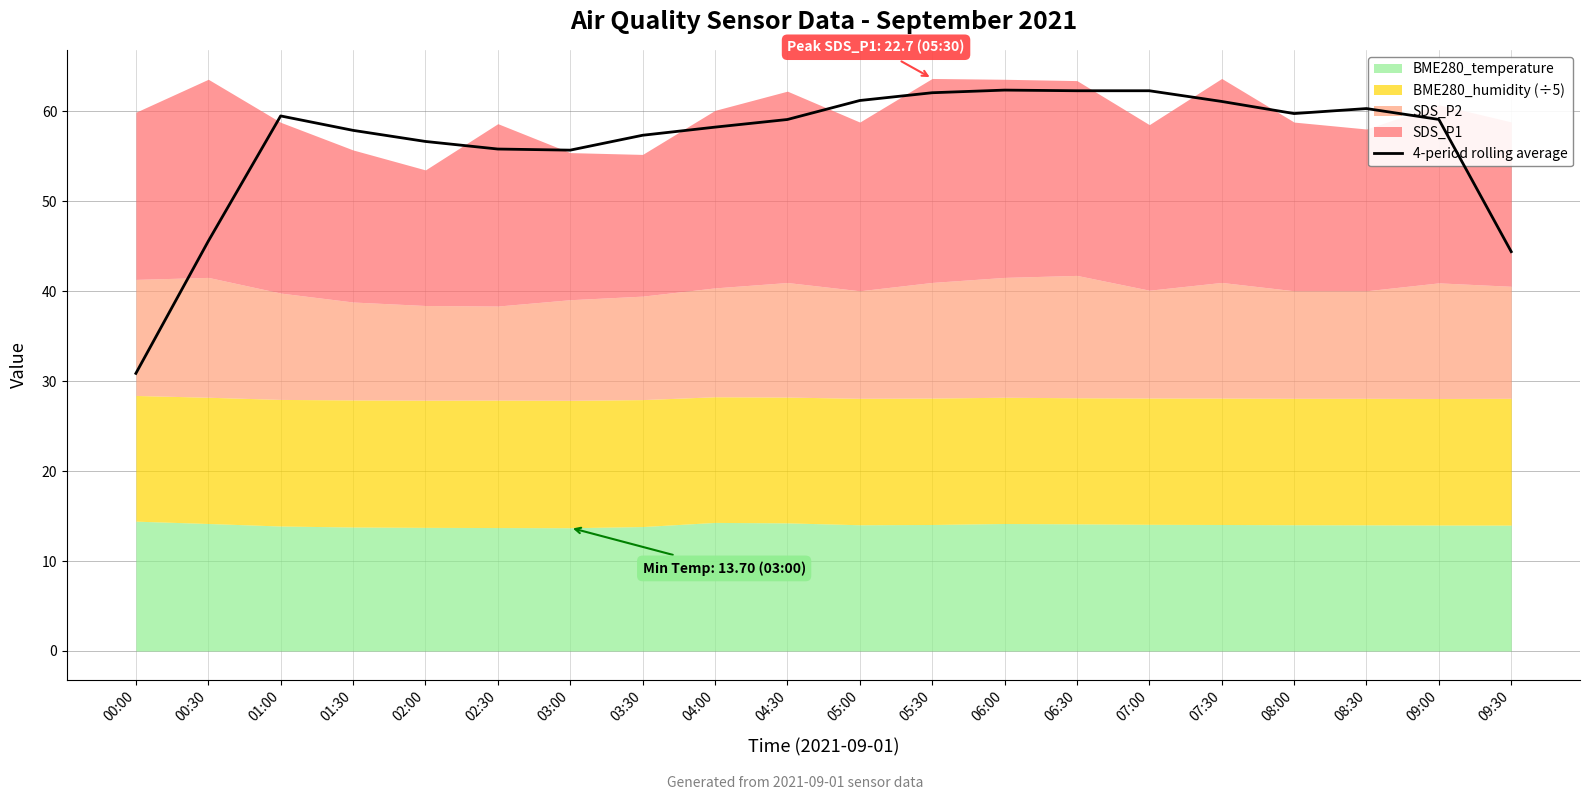

Rank the categories by value from lowest to highest.

00:00, 09:30, 00:30, 03:00, 02:30, 02:00, 03:30, 01:30, 04:00, 04:30, 09:00, 01:00, 08:00, 08:30, 07:30, 05:00, 05:30, 06:30, 07:00, 06:00